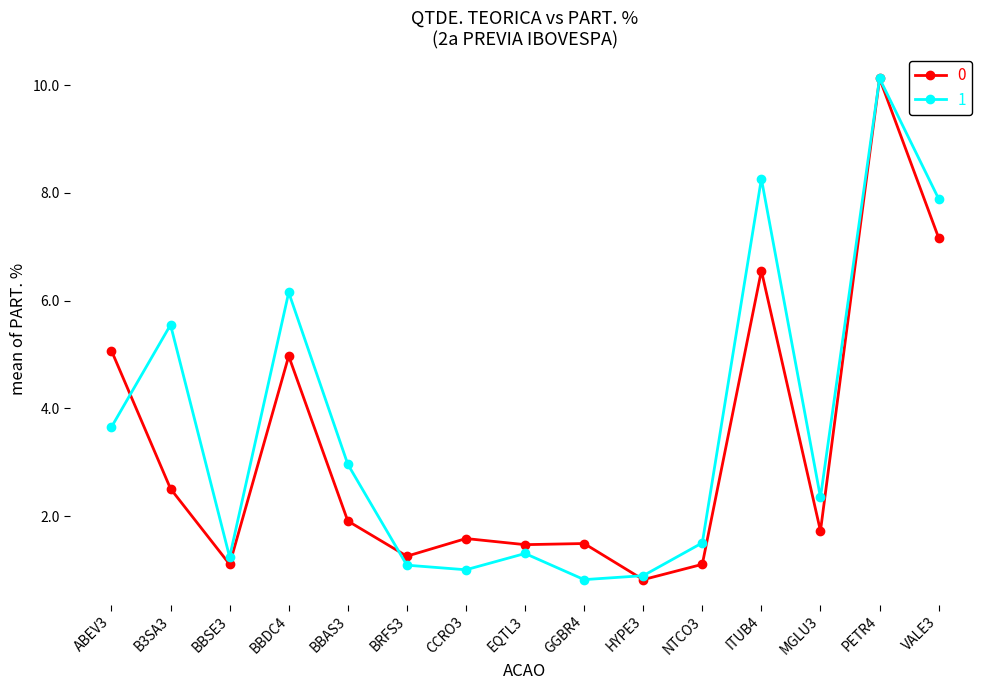

Reading left to right, list all the values displayed in this chart.

0: ABEV3=5.1	B3SA3=2.5	BBSE3=1.1	BBDC4=5.0	BBAS3=1.9	BRFS3=1.3	CCRO3=1.6	EQTL3=1.5	GGBR4=1.5	HYPE3=0.8	NTCO3=1.1	ITUB4=6.6	MGLU3=1.7	PETR4=10.1	VALE3=7.2
1: ABEV3=3.7	B3SA3=5.5	BBSE3=1.2	BBDC4=6.2	BBAS3=3.0	BRFS3=1.1	CCRO3=1.0	EQTL3=1.3	GGBR4=0.8	HYPE3=0.9	NTCO3=1.5	ITUB4=8.3	MGLU3=2.3	PETR4=10.1	VALE3=7.9